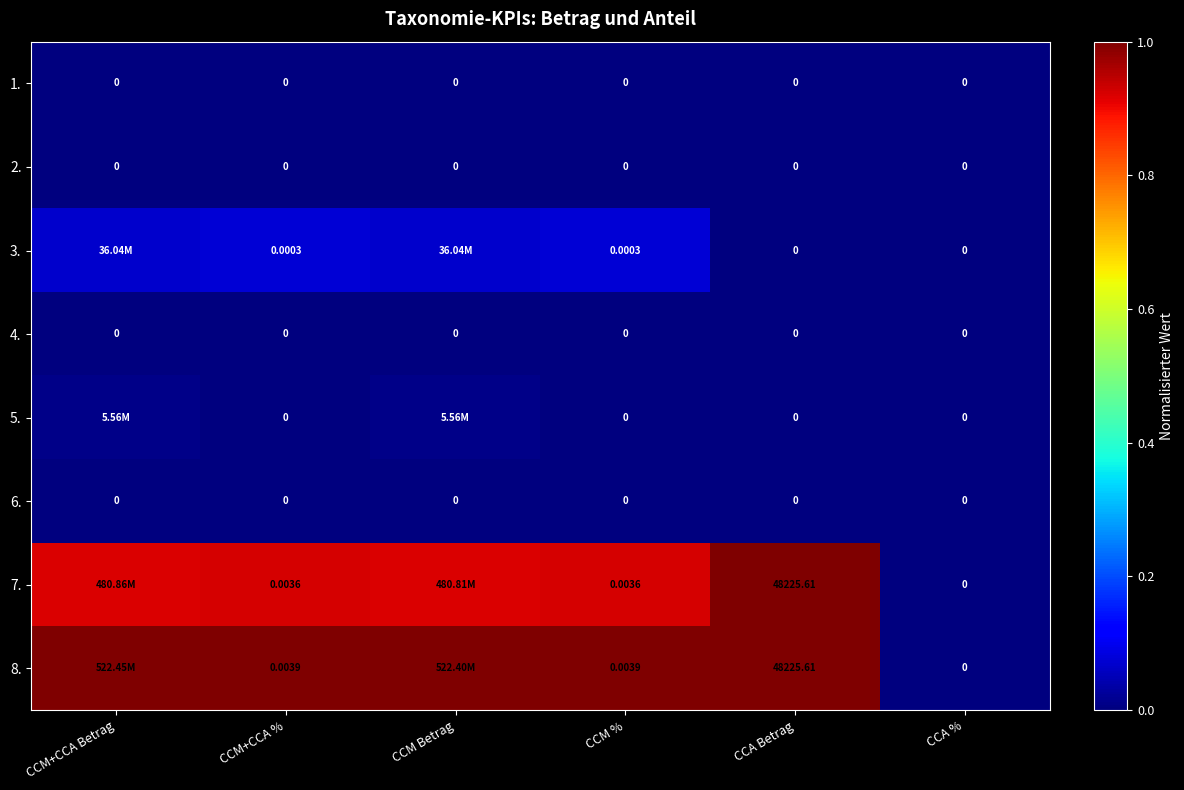

Is the value of 2. at CCA % greater than the value of 7. at CCM %?

No